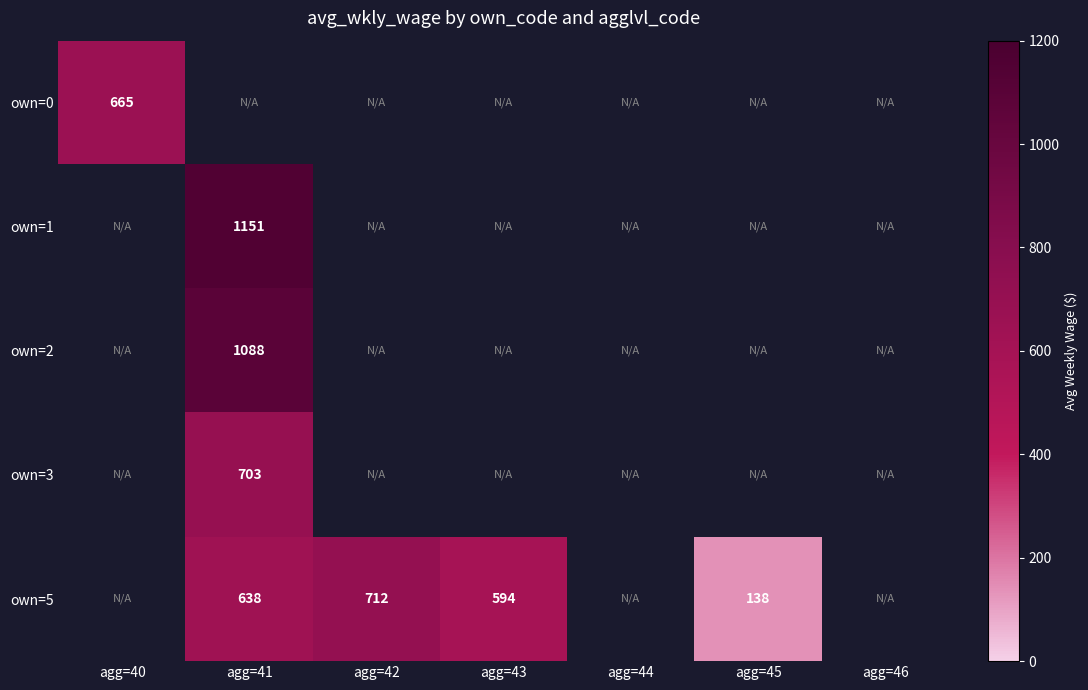

Which category has the lowest value across all series?

agg=45